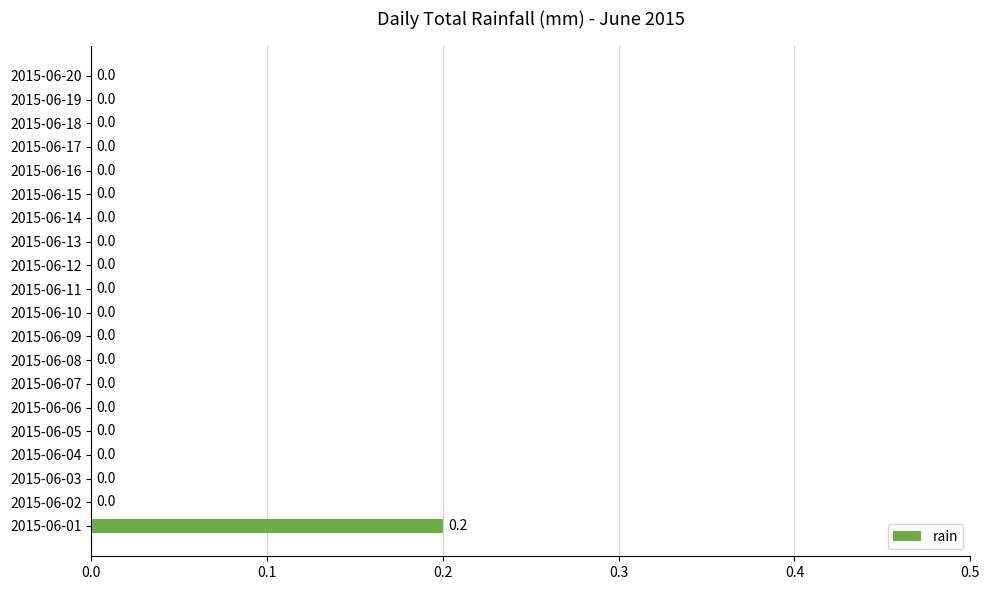

Reading bottom to top, list all the values displayed in this chart.

2015-06-01=0.2	2015-06-02=0.0	2015-06-03=0.0	2015-06-04=0.0	2015-06-05=0.0	2015-06-06=0.0	2015-06-07=0.0	2015-06-08=0.0	2015-06-09=0.0	2015-06-10=0.0	2015-06-11=0.0	2015-06-12=0.0	2015-06-13=0.0	2015-06-14=0.0	2015-06-15=0.0	2015-06-16=0.0	2015-06-17=0.0	2015-06-18=0.0	2015-06-19=0.0	2015-06-20=0.0